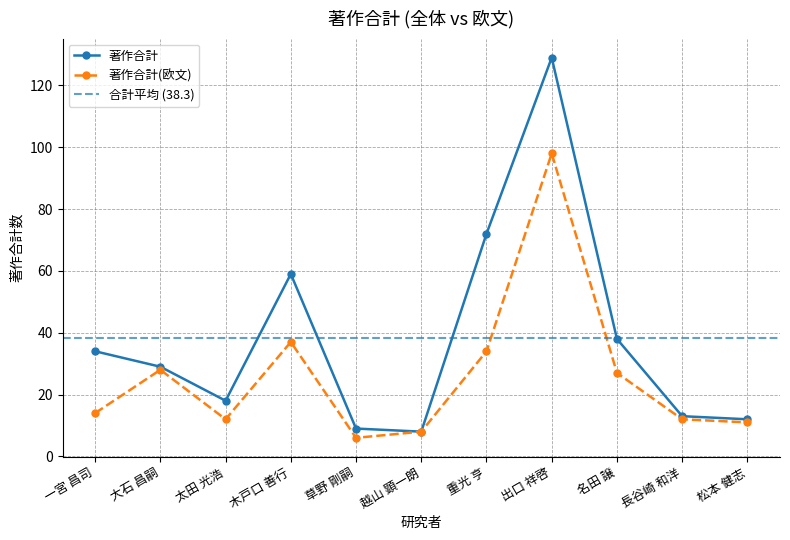

What is the difference between the maximum and second lowest values in the 著作合計(欧文) series?

90